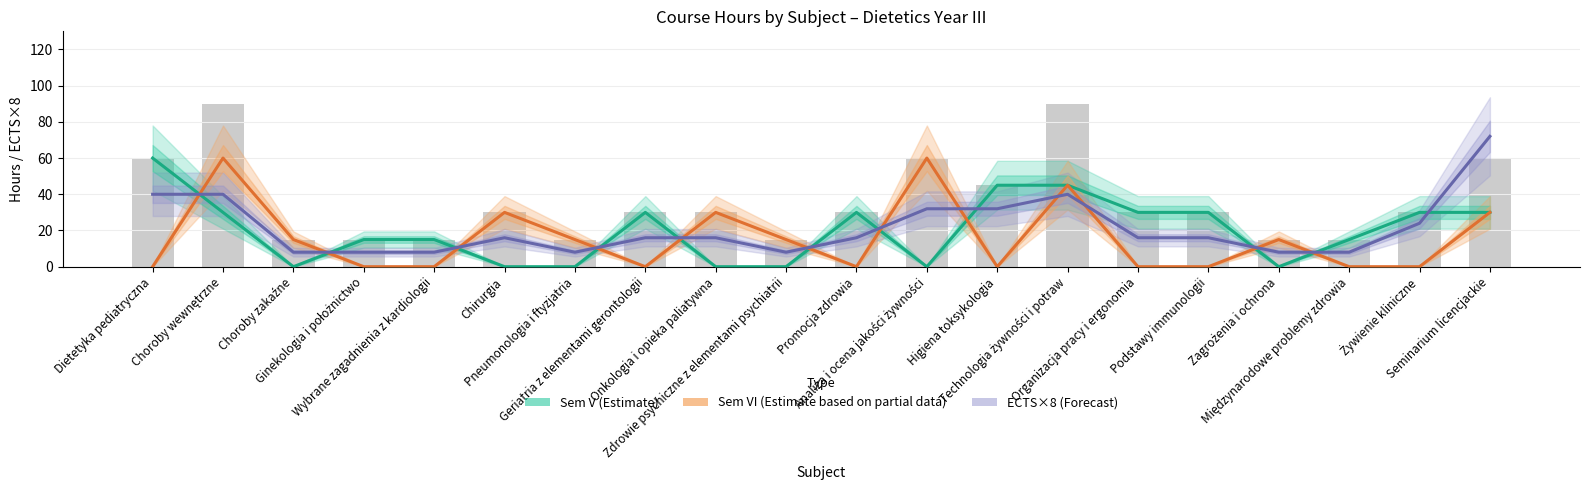

Rank the series by their maximum value, from lowest to highest.

Sem V (Estimate), Sem VI (Estimate partial), ECTS×8 (Forecast)